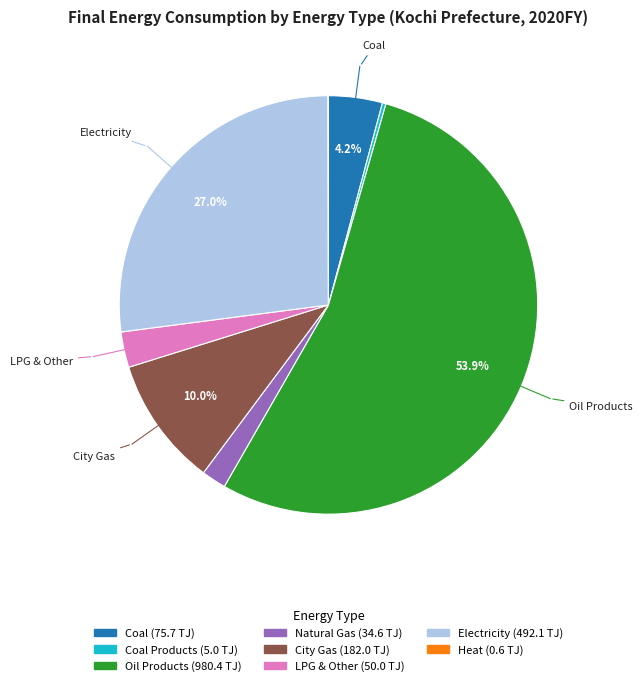

Is there any slice that represents more than half of the pie?

Yes